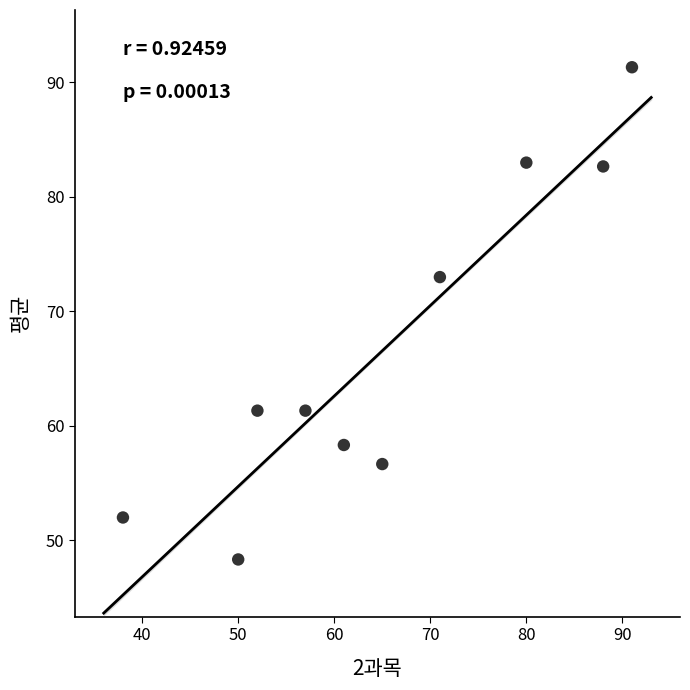

What Y value in the scatter plot is closest to 69?

73.0